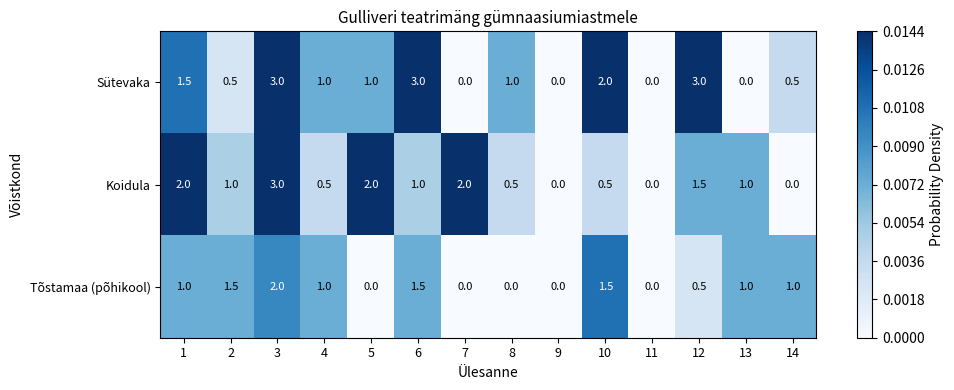

What is the highest value of the Koidula series?

3.0